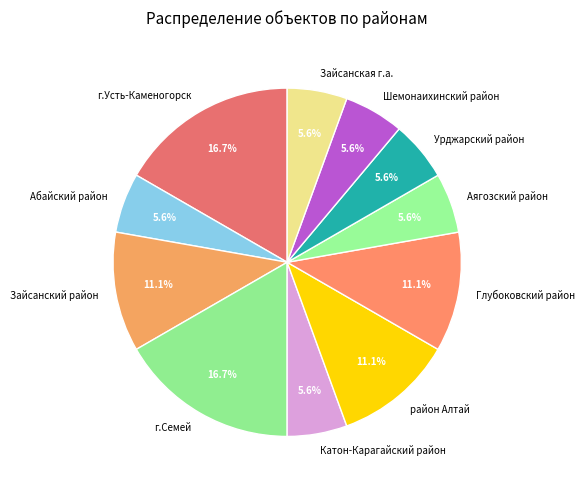

Is it true that Аягозский район is 6% of the pie?

True